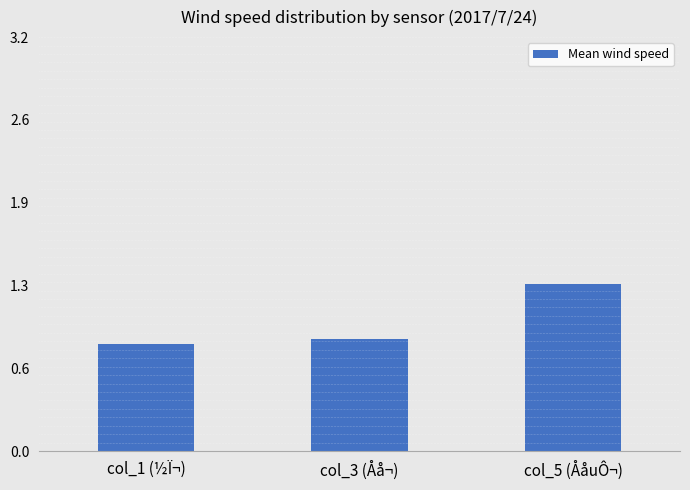

Reading left to right, list all the values displayed in this chart.

0.8	0.9	1.3